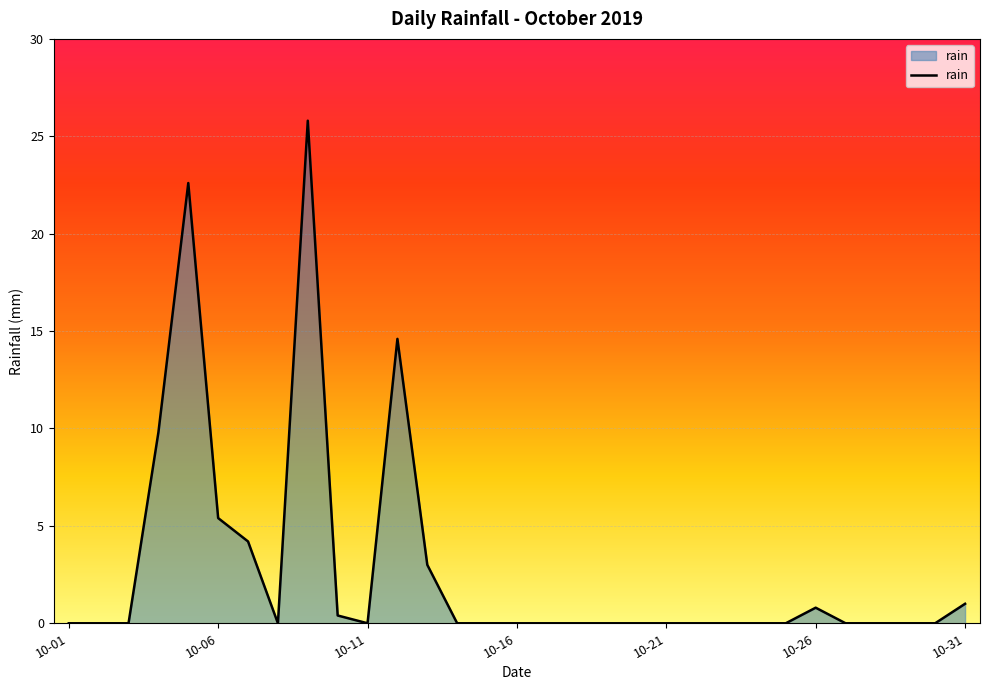

What is the greatest value displayed?

25.8